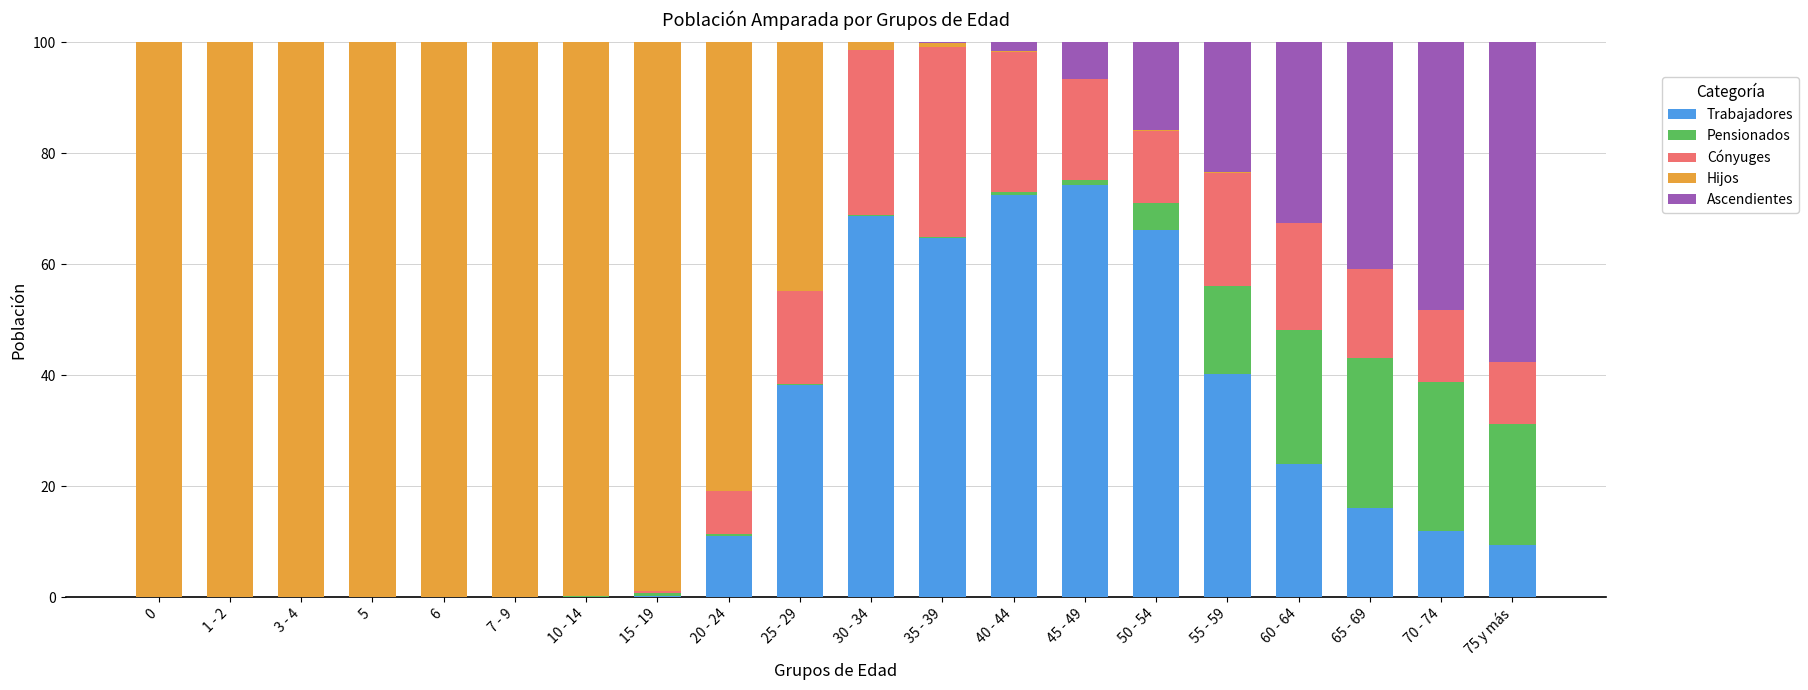

The value of Trabajadores at 65 - 69 is 16.0. True or false?

True